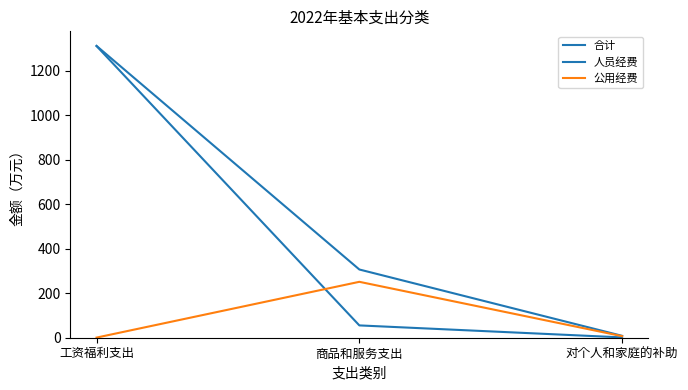

True or false: 公用经费 has a value of 0.9 at 工资福利支出.

False